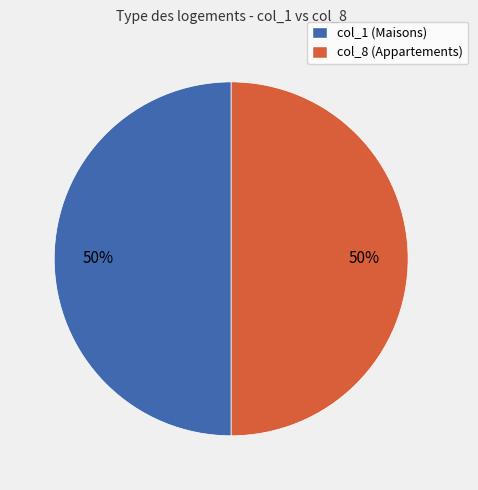

To the nearest percent, what is the average slice percentage?

50%